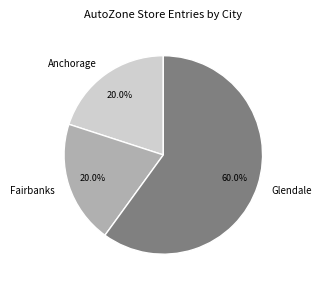

What is the largest slice in the pie chart?

Glendale